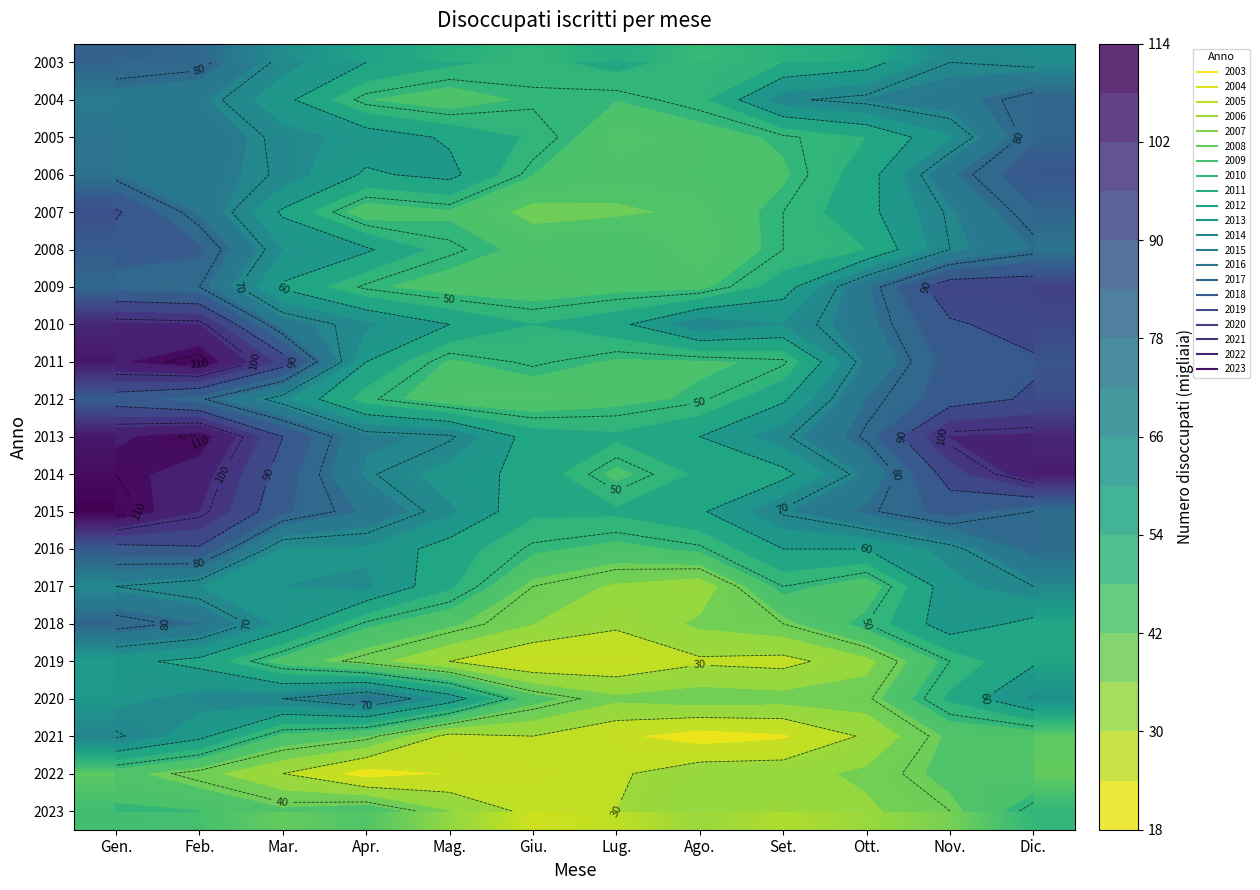

What is the maximum value for 2007?

91